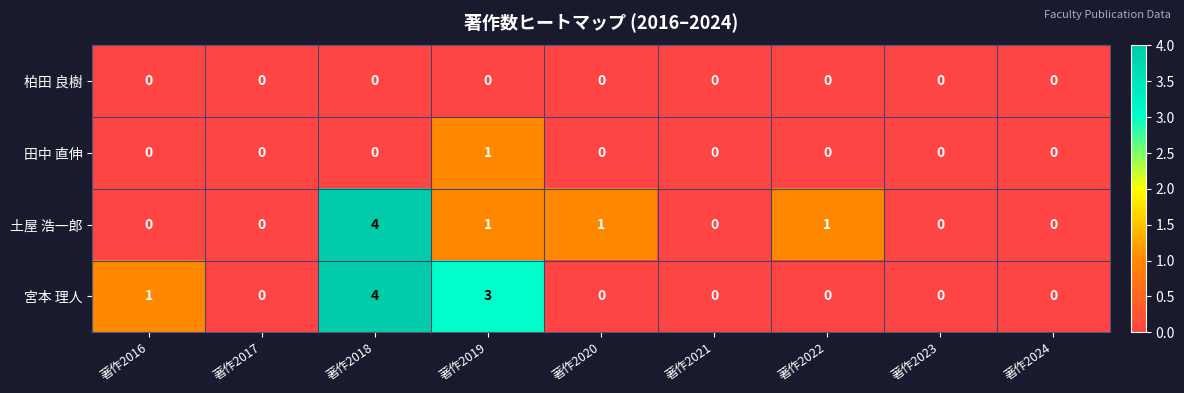

What is the highest value of the 土屋 浩一郎 series?

4